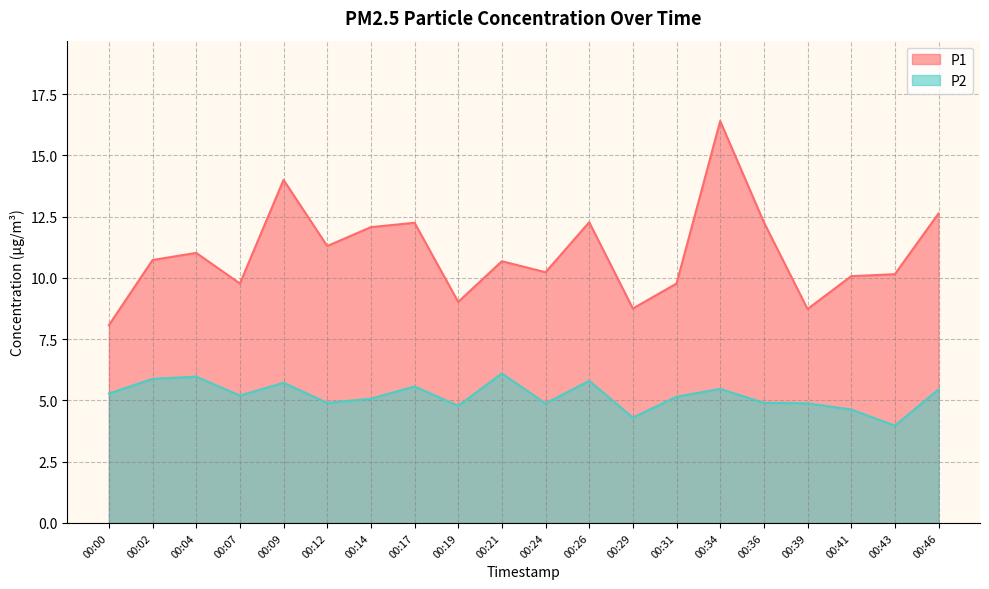

Reading right to left, what are all the values shown in this chart?

P1: 12.6	10.2	10.1	8.7	12.3	16.4	9.8	8.8	12.3	10.2	10.7	9.0	12.2	12.1	11.3	14.0	9.8	11.0	10.7	8.1
P2: 5.5	4.0	4.6	4.9	4.9	5.5	5.2	4.3	5.8	4.9	6.1	4.8	5.6	5.1	4.9	5.7	5.2	6.0	5.9	5.3